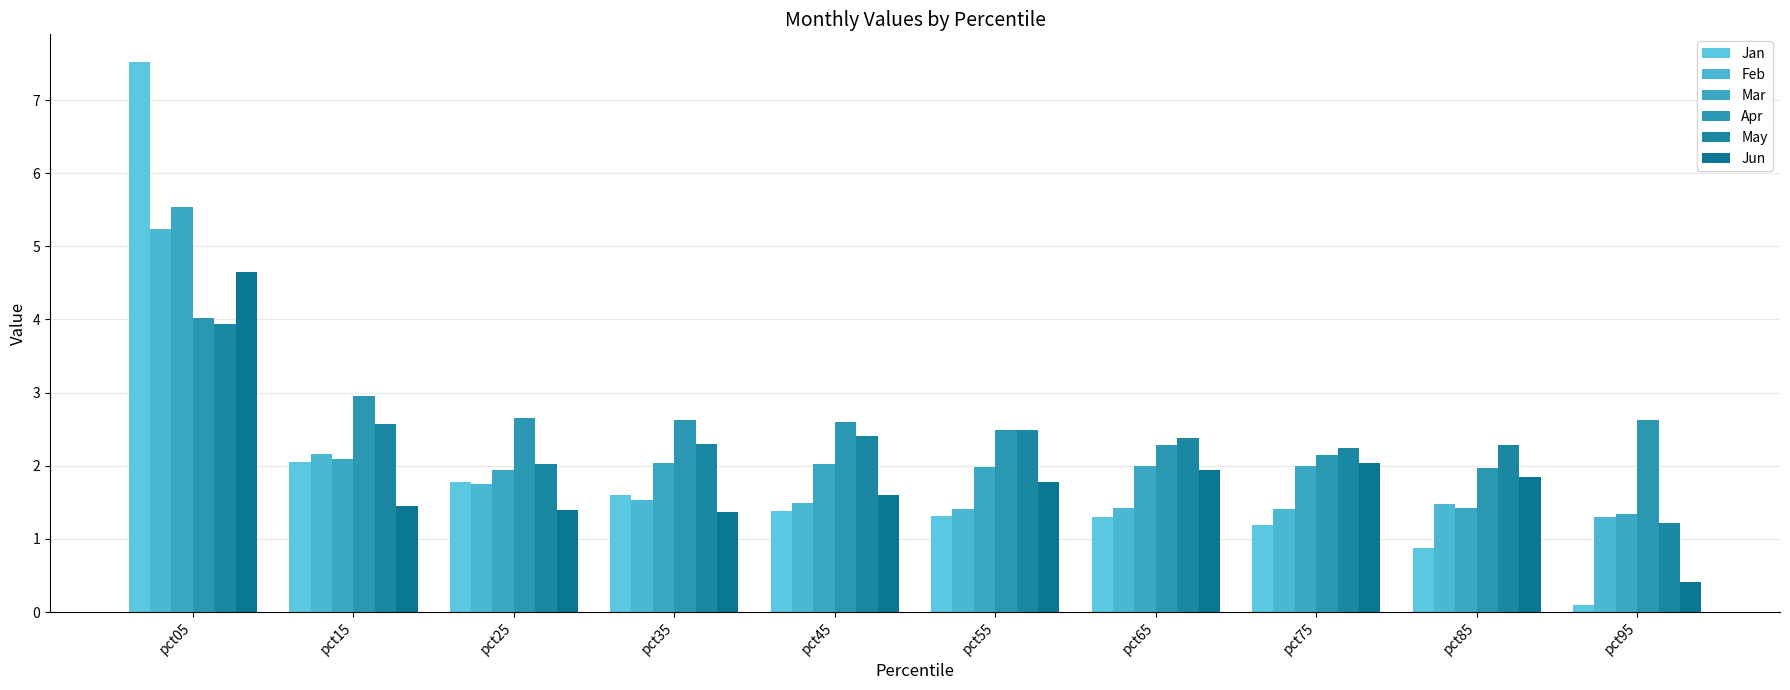

Which category has the lowest value in the Feb series?

pct95